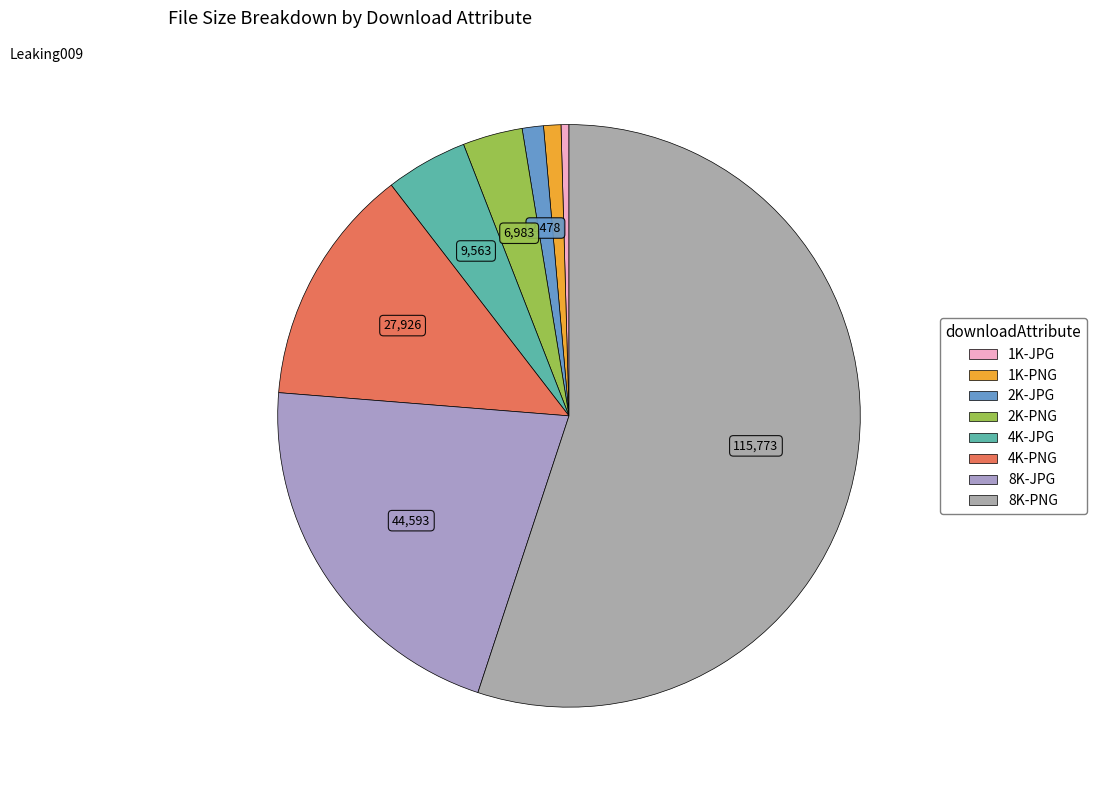

How many segments does this pie chart have?

8